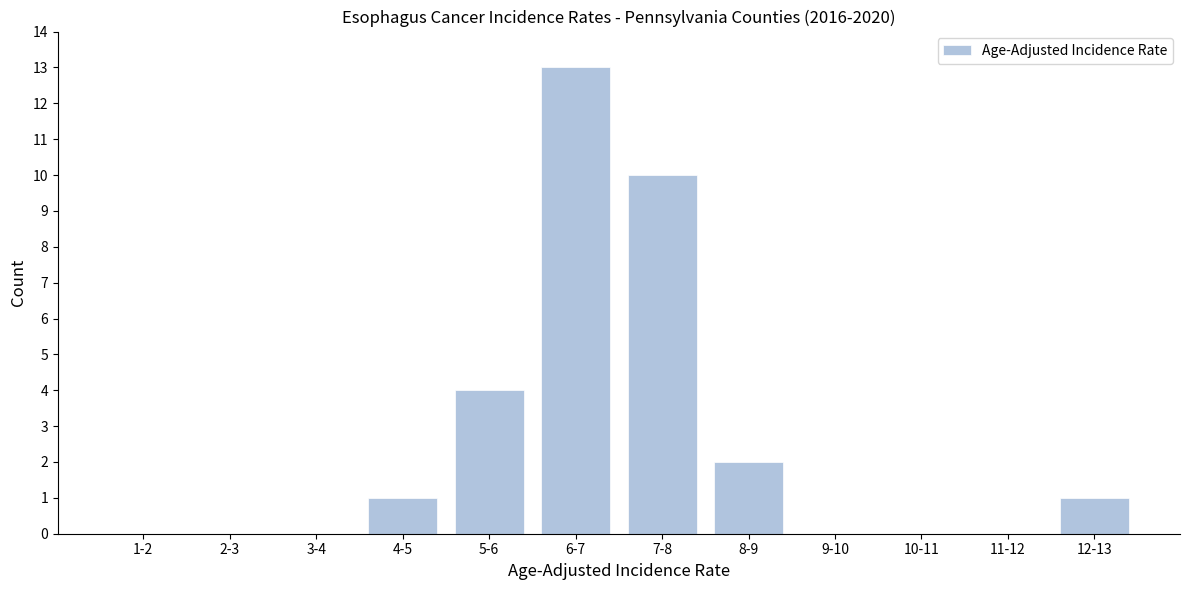

Reading right to left, extract all data points from this chart.

12-13=1	11-12=0	10-11=0	9-10=0	8-9=2	7-8=10	6-7=13	5-6=4	4-5=1	3-4=0	2-3=0	1-2=0